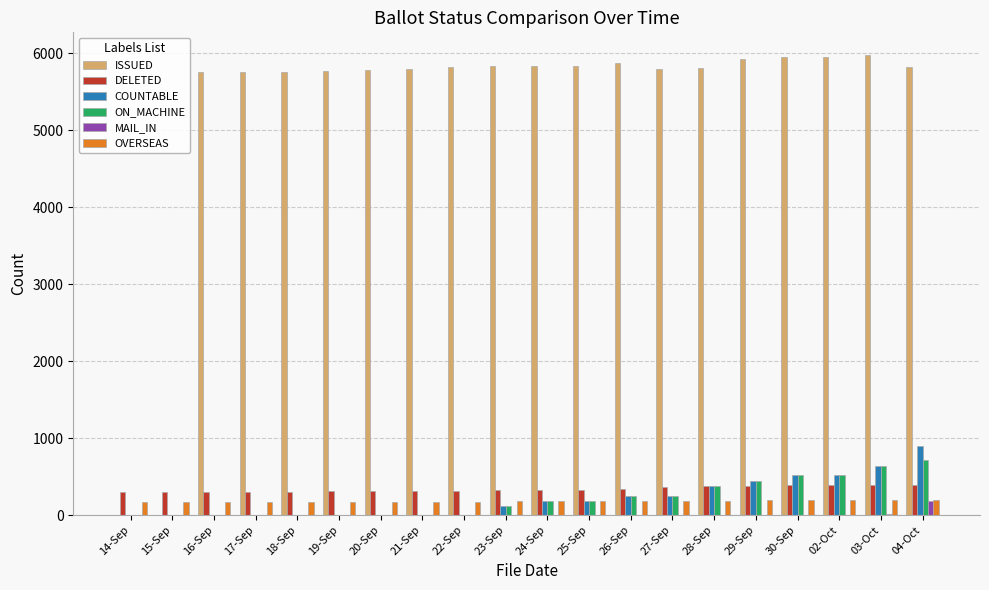

Which series has the largest total across all categories?

ISSUED